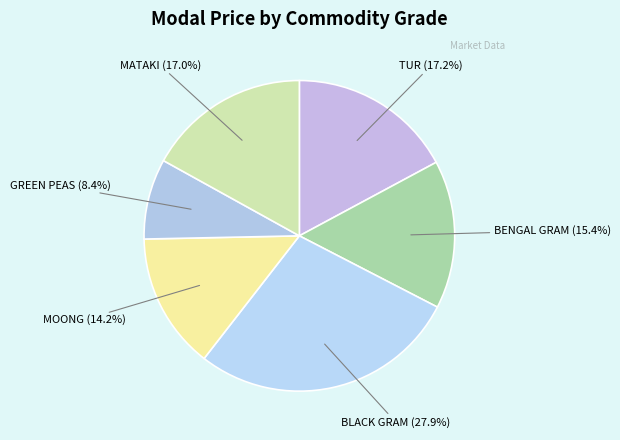

What is the largest slice in the pie chart?

BLACK GRAM